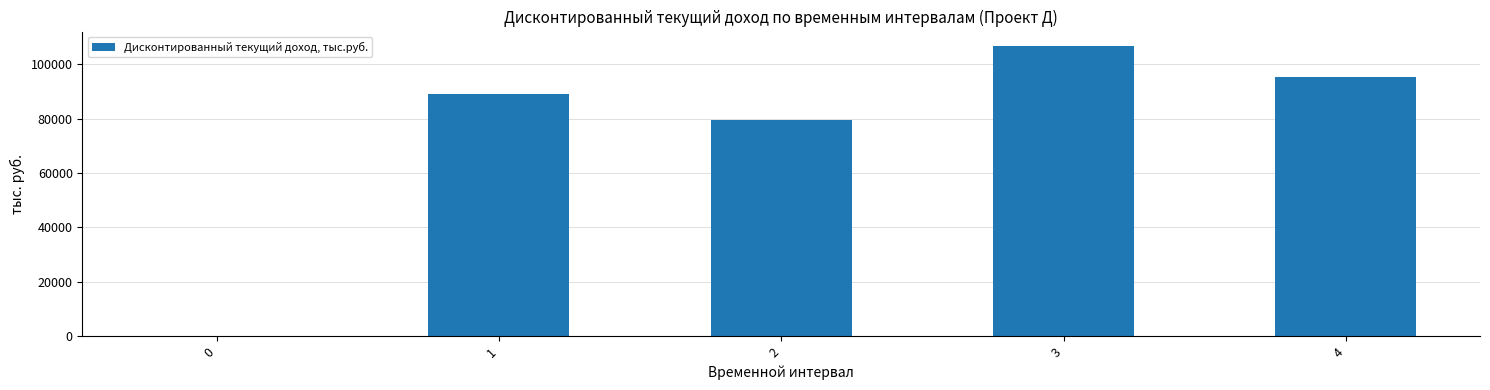

What value does the data have at 4?

95327.7